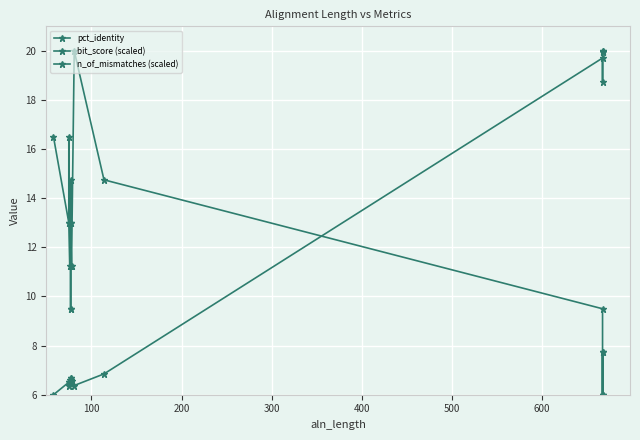

What are all the series names shown in the legend?

pct_identity, bit_score (scaled), n_of_mismatches (scaled)